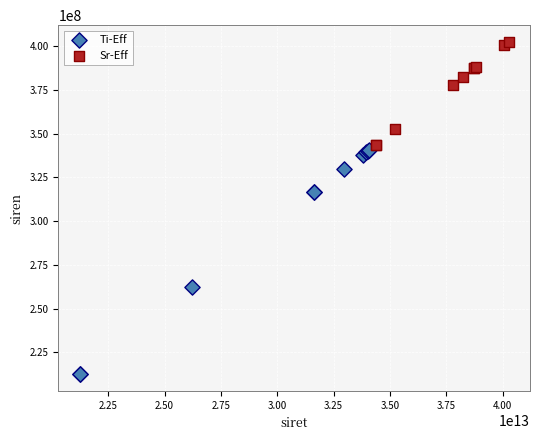

Which series contains the lowest Y value?

Ti-Eff